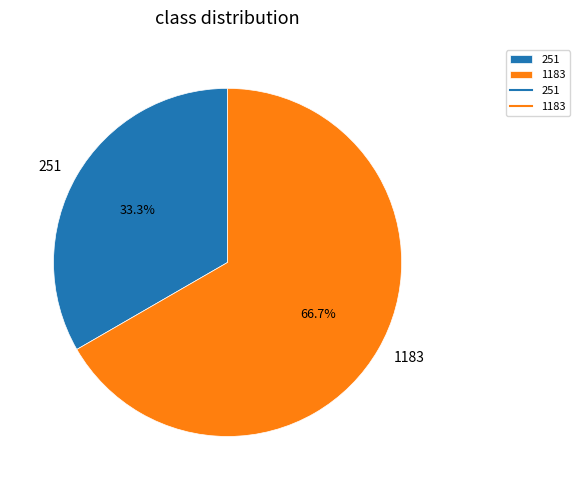

How many segments does this pie chart have?

2